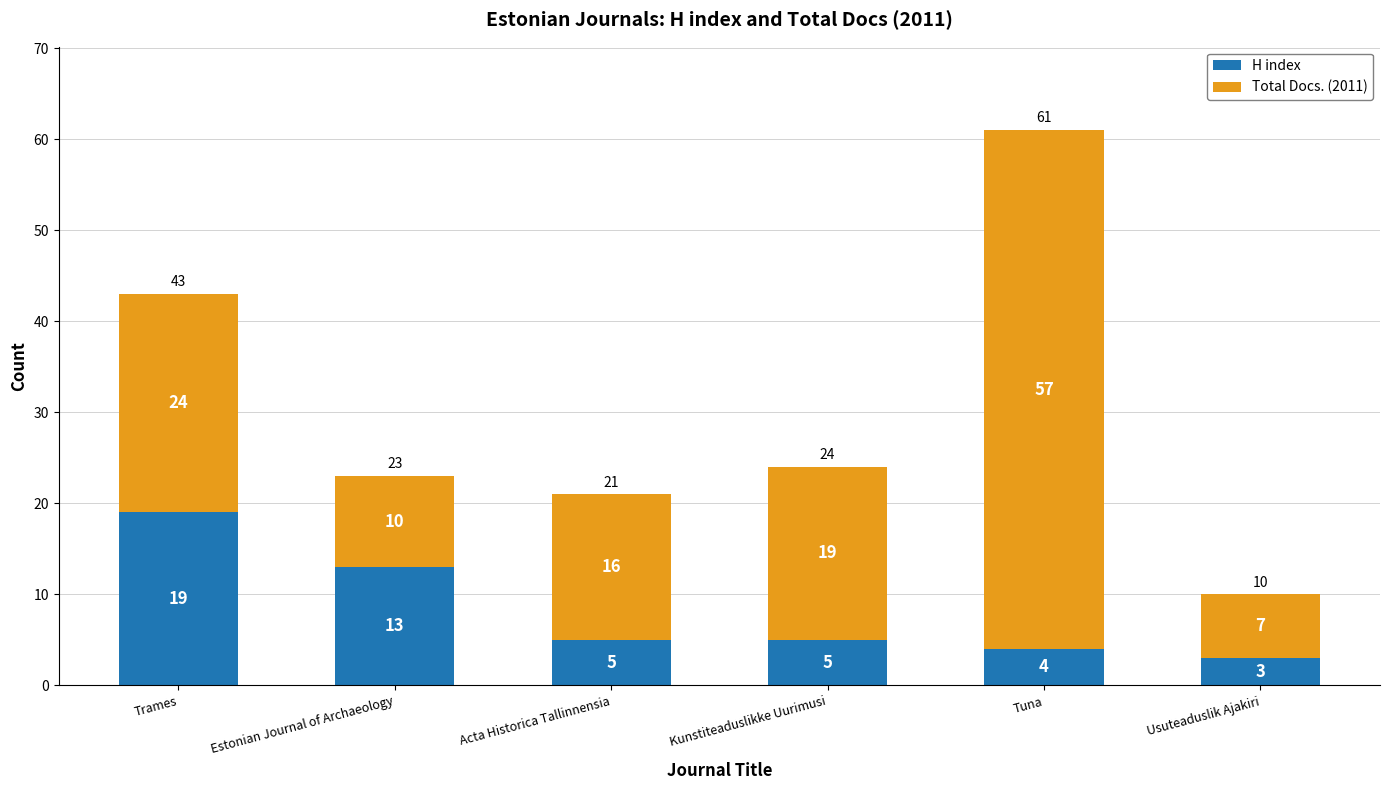

Reading right to left, transcribe the values for H index.

3	4	5	5	13	19